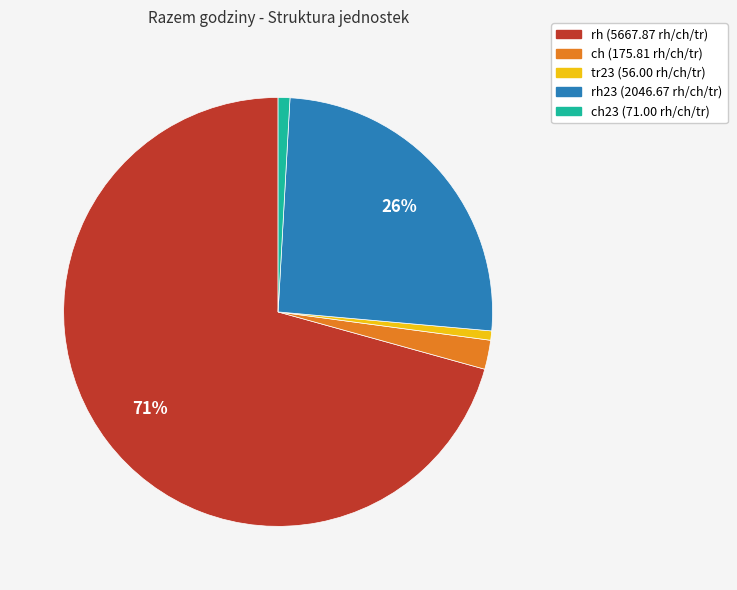

How many slices are in this pie chart?

5